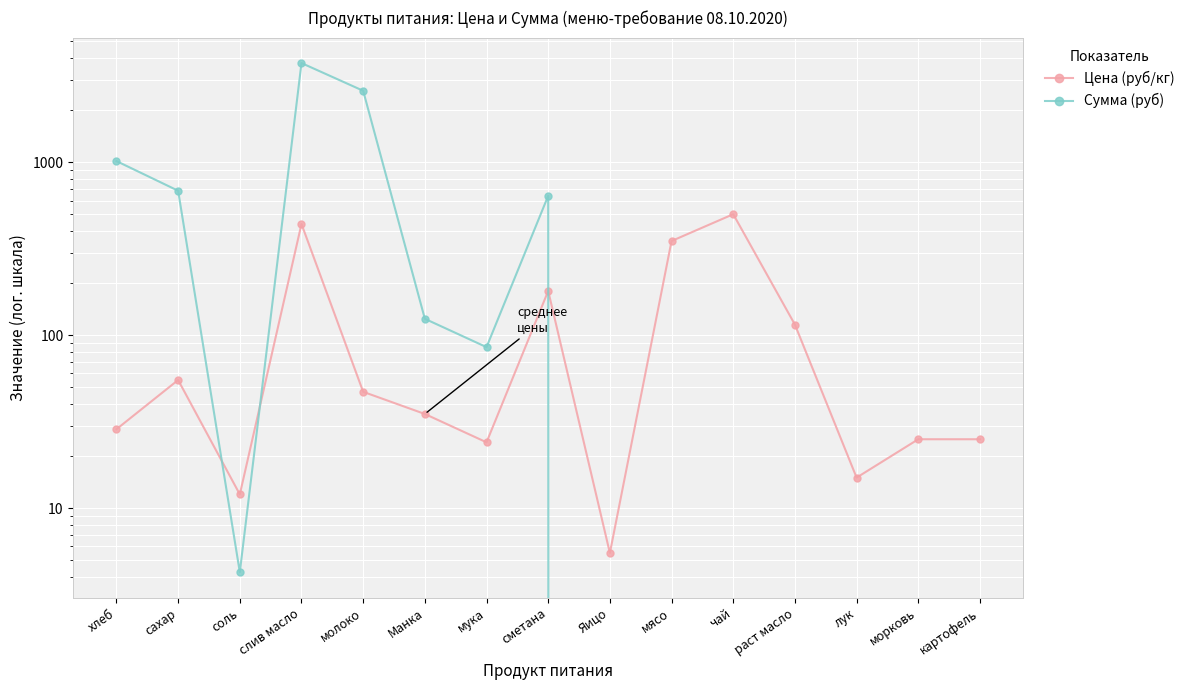

At how many categories does at least one series exceed 2686?

1